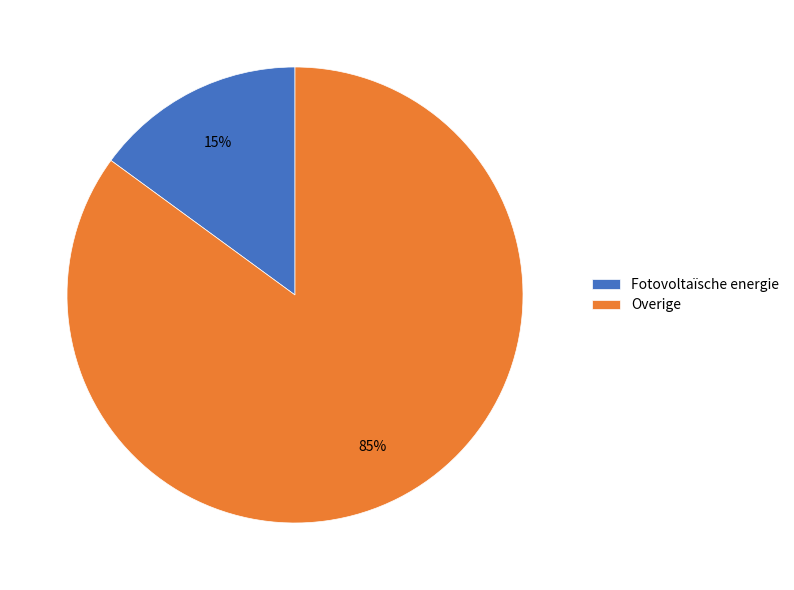

Do Overige and Fotovoltaïsche energie together represent more than half of the pie?

Yes